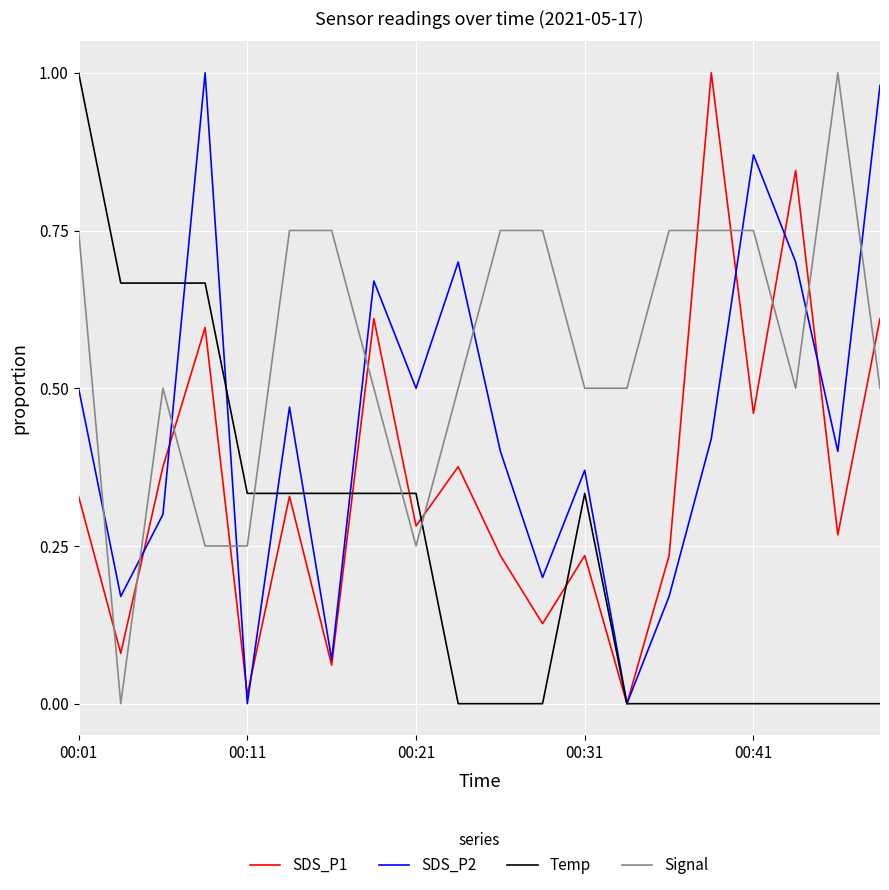

Which series has the largest total across all categories?

Signal